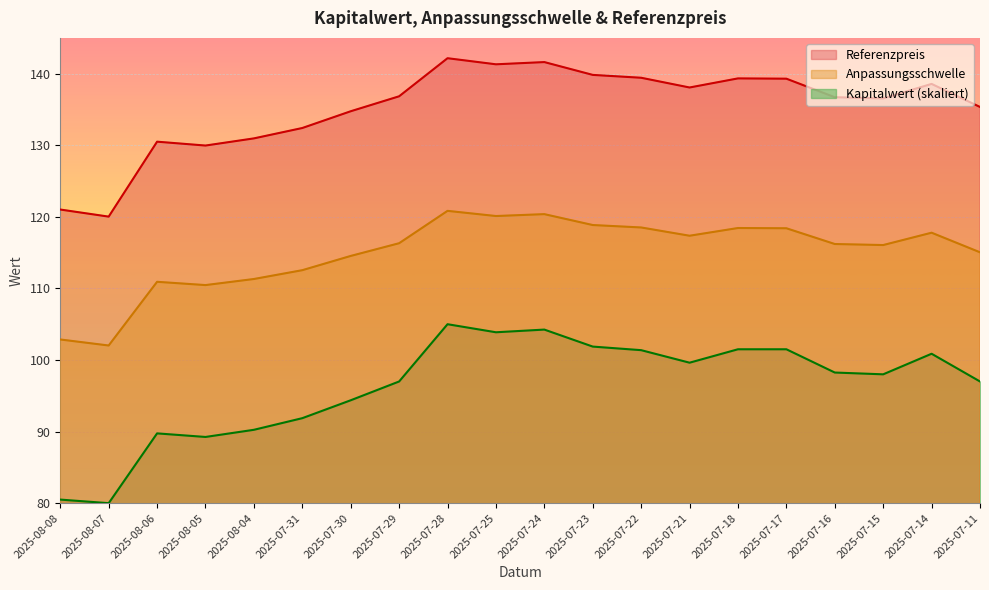

True or false: Anpassungsschwelle and Kapitalwert cross at least once.

False